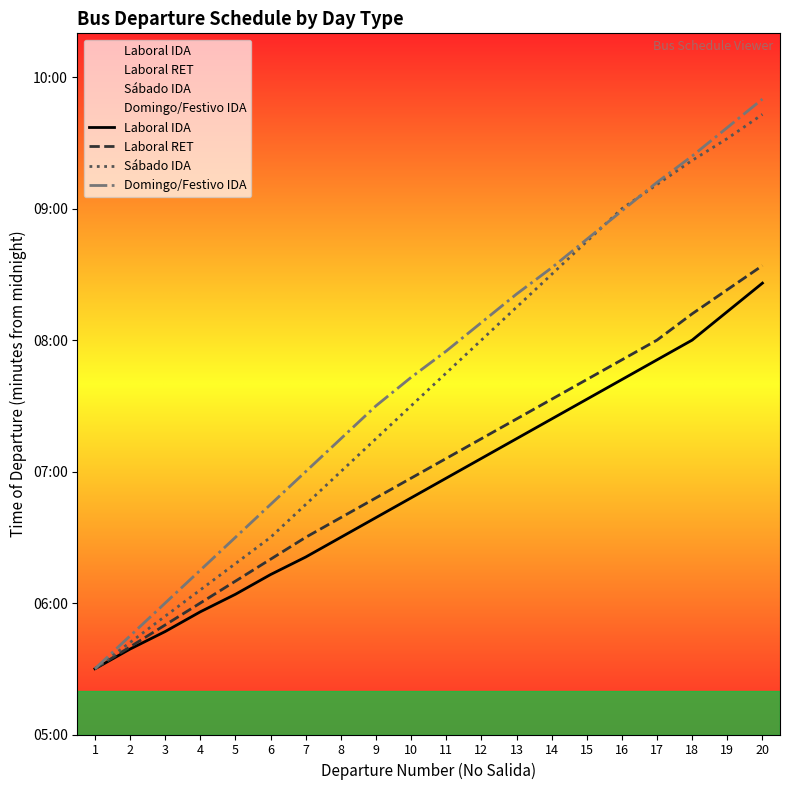

What are all the series names shown in the legend?

Laboral IDA, Laboral RET, Sábado IDA, Domingo/Festivo IDA